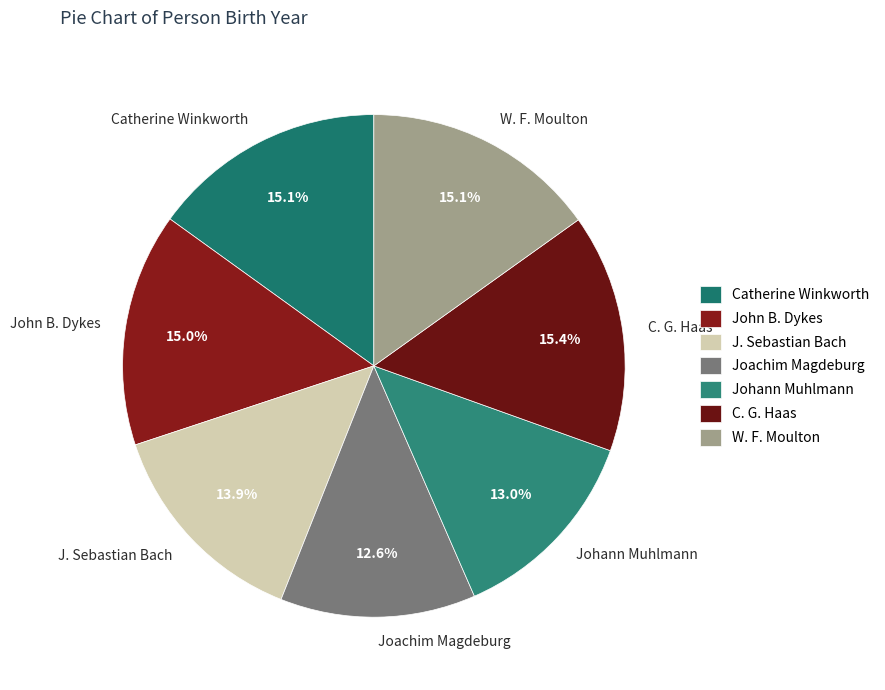

Do J. Sebastian Bach and W. F. Moulton together represent more than half of the pie?

No